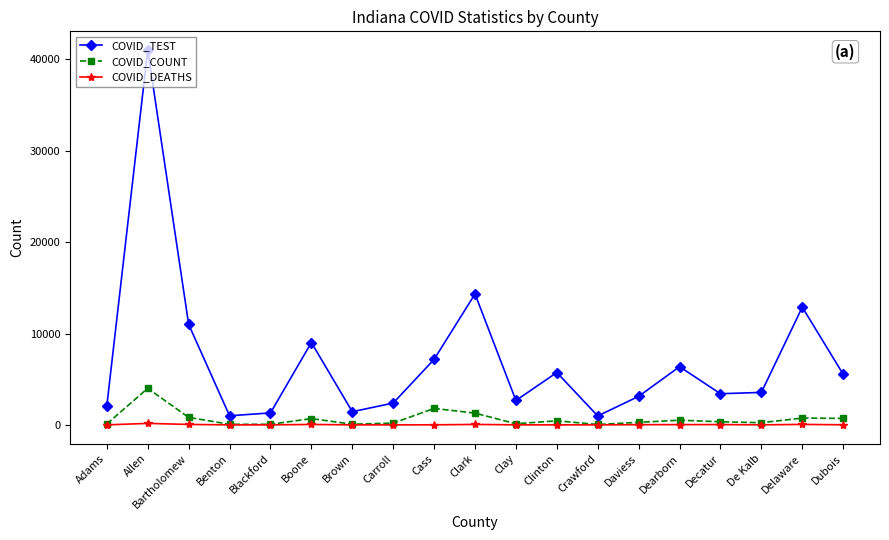

Is it true that COVID_TEST equals 12885 at Delaware?

True